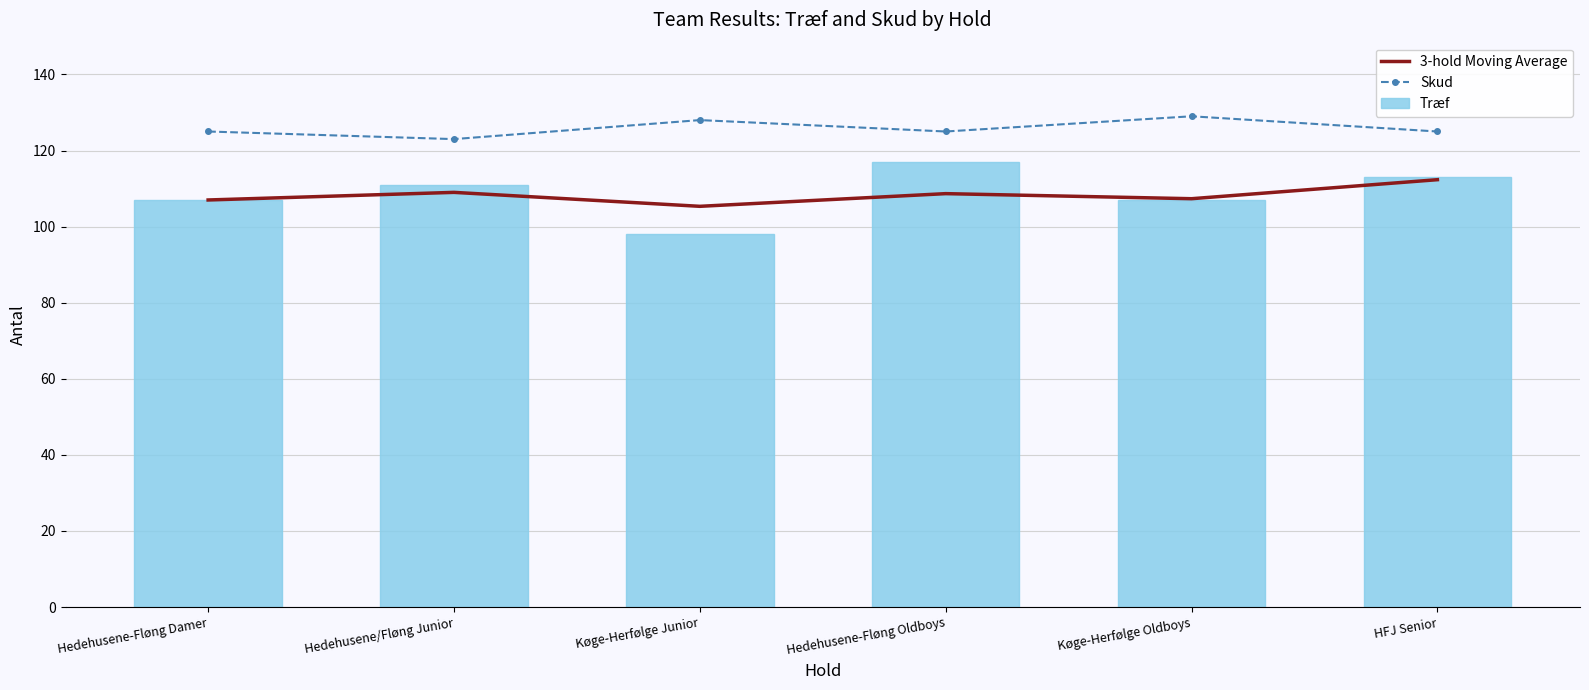

Reading left to right, transcribe all the data shown in this chart.

3-hold Moving Average: Hedehusene-Fløng Damer=107.0	Hedehusene/Fløng Junior=109.0	Køge-Herfølge Junior=105.3	Hedehusene-Fløng Oldboys=108.7	Køge-Herfølge Oldboys=107.3	HFJ Senior=112.3
Skud: Hedehusene-Fløng Damer=125.0	Hedehusene/Fløng Junior=123.0	Køge-Herfølge Junior=128.0	Hedehusene-Fløng Oldboys=125.0	Køge-Herfølge Oldboys=129.0	HFJ Senior=125.0
Træf: Hedehusene-Fløng Damer=107.0	Hedehusene/Fløng Junior=111.0	Køge-Herfølge Junior=98.0	Hedehusene-Fløng Oldboys=117.0	Køge-Herfølge Oldboys=107.0	HFJ Senior=113.0